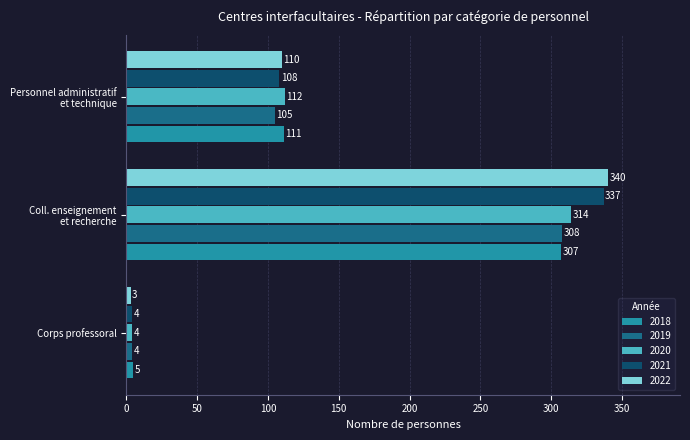

The 2022 series shows 110 at Personnel administratif
et technique. True or false?

True